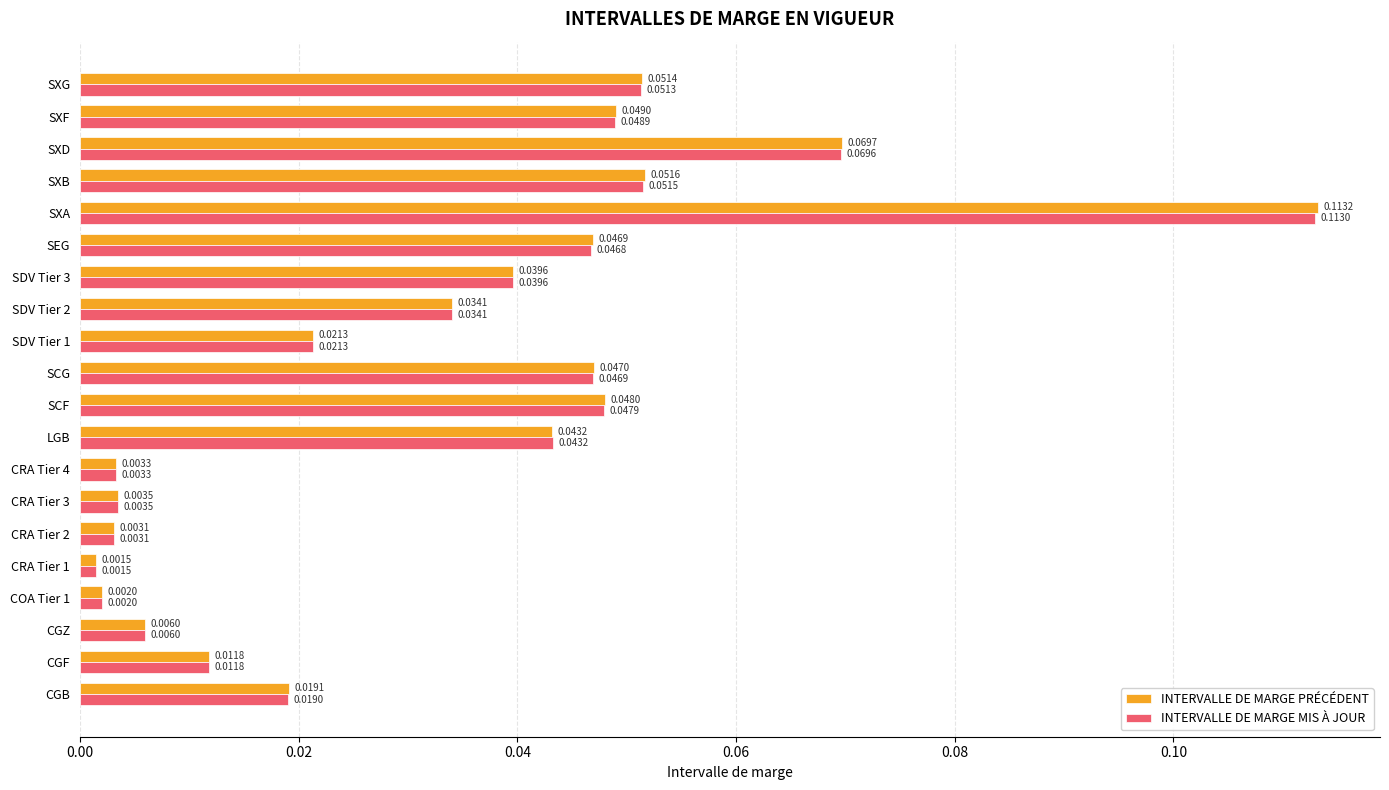

What is the sum of all INTERVALLE DE MARGE PRÉCÉDENT values?

0.7